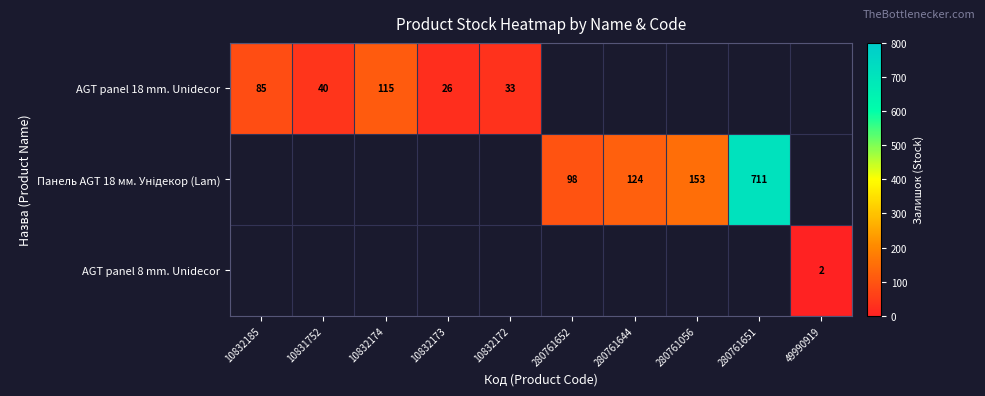

True or false: AGT panel 18 mm. Unidecor has a value of 26 at 10832173.

True